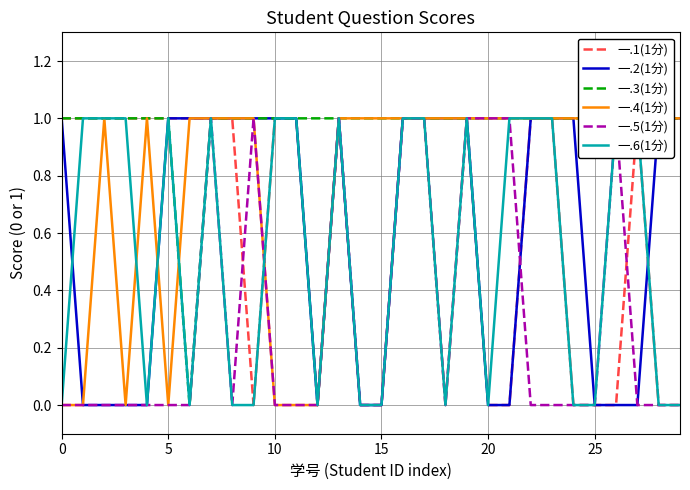

True or false: 一.4(1分) has a value of 0 at 15.

False